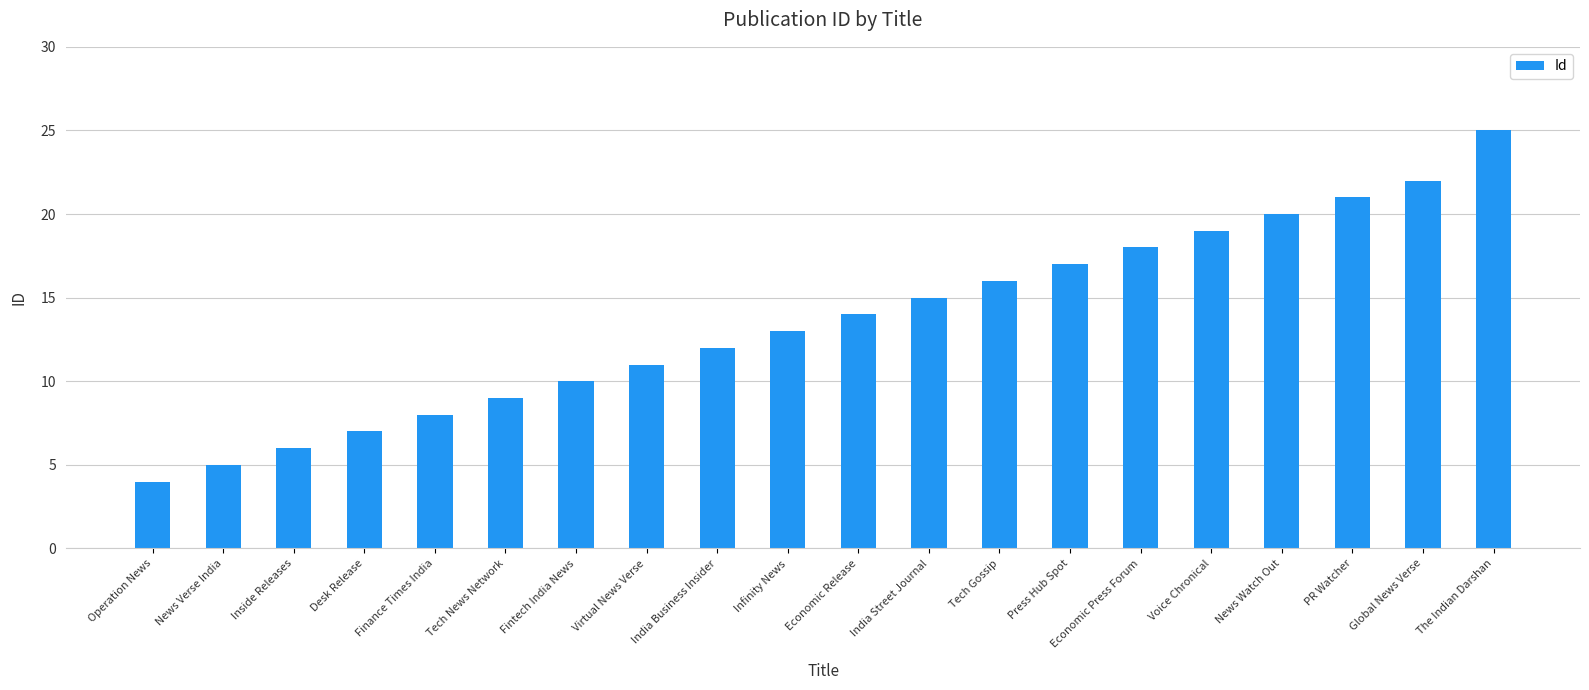

Reading right to left, transcribe all the data shown in this chart.

The Indian Darshan=25	Global News Verse=22	PR Watcher=21	News Watch Out=20	Voice Chronical=19	Economic Press Forum=18	Press Hub Spot=17	Tech Gossip=16	India Street Journal=15	Economic Release=14	Infinity News=13	India Business Insider=12	Virtual News Verse=11	Fintech India News=10	Tech News Network=9	Finance Times India=8	Desk Release=7	Inside Releases=6	News Verse India=5	Operation News=4